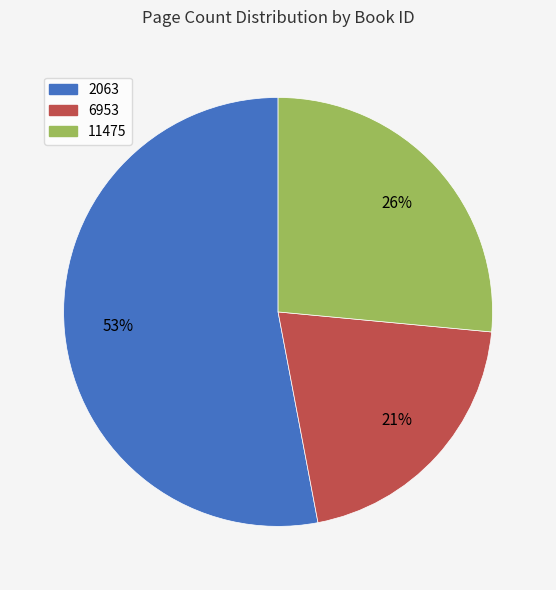

Which category accounts for the majority?

2063